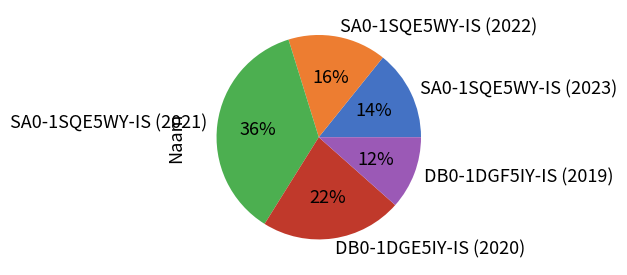

To the nearest percent, what portion does SA0-1SQE5WY-IS (2021) represent?

36%